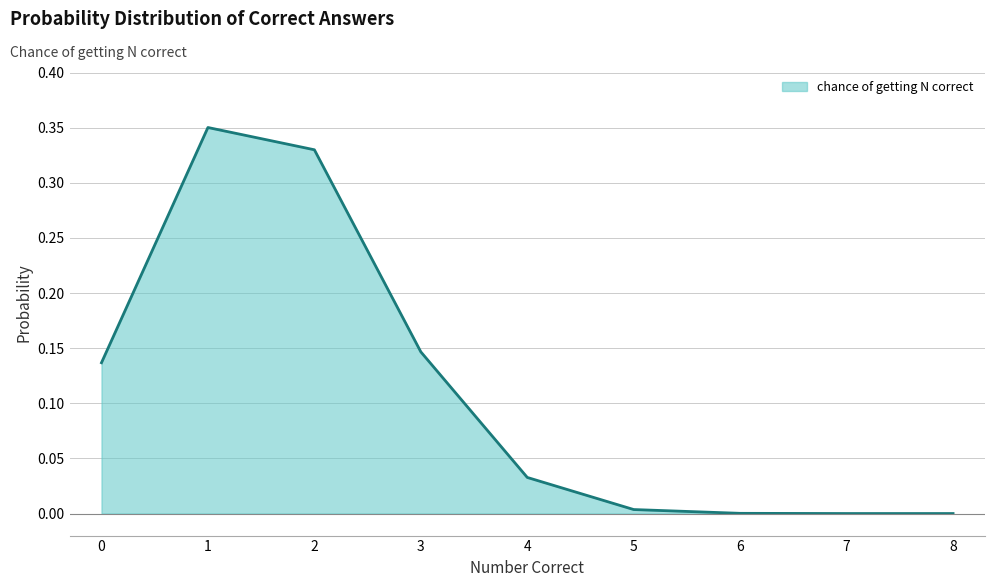

The value at 4 is 0.1. True or false?

False